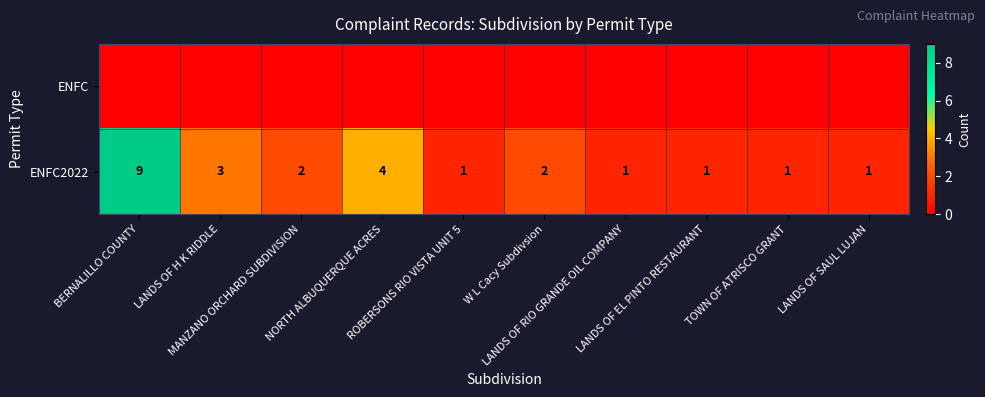

What is the difference between the maximum and minimum values in the ENFC2022 series?

8